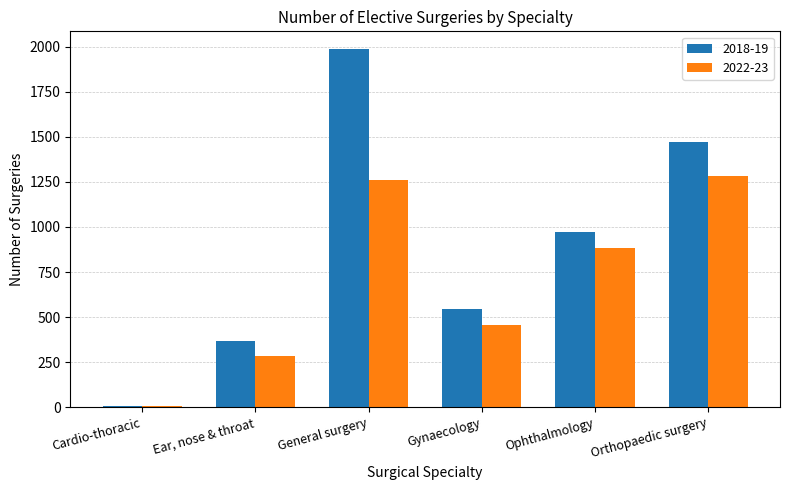

Between General surgery and Orthopaedic surgery, which series saw the biggest shift?

2018-19